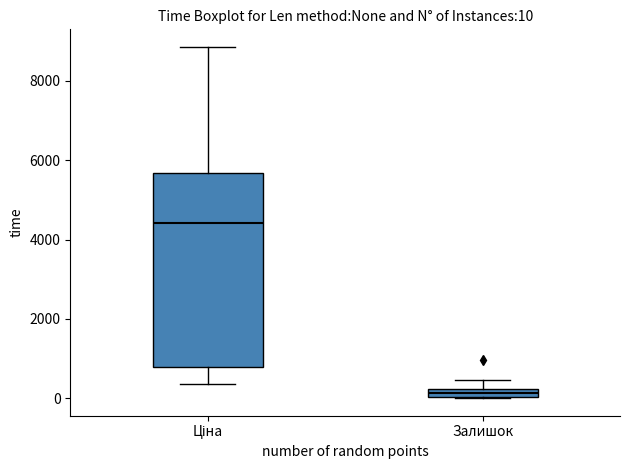

Comparing the boxes themselves (not the whiskers), which one is the tallest?

Ціна